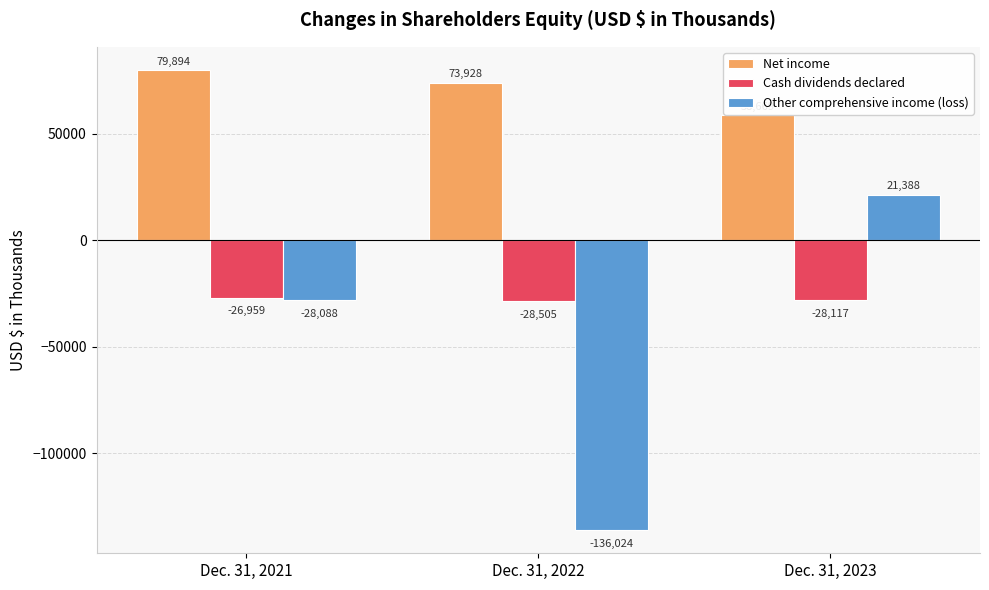

What is the difference between the Cash dividends declared values at Dec. 31, 2021 and Dec. 31, 2022?

1546